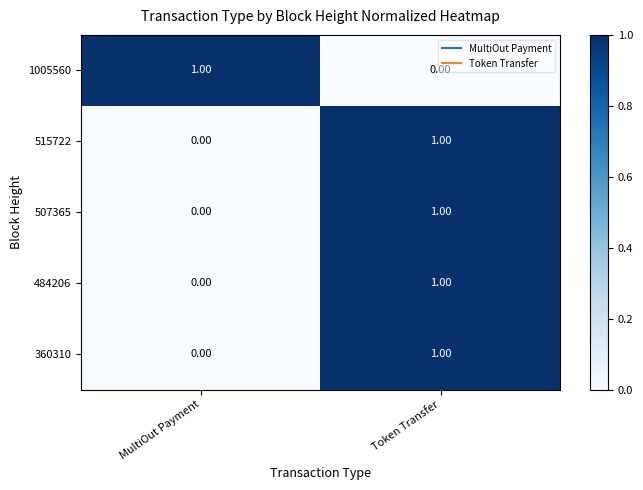

Is the value of 515722 at MultiOut Payment greater than the value of 484206 at Token Transfer?

No